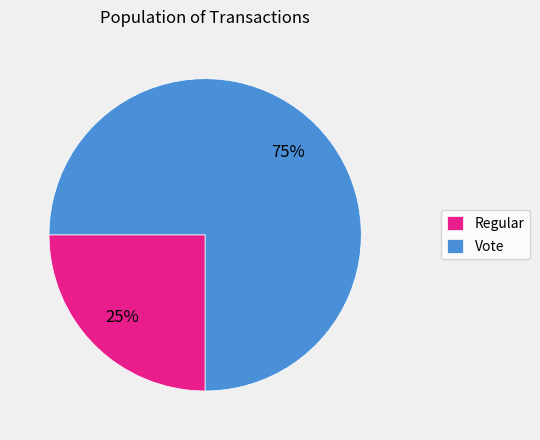

What percentage is the Regular slice, to the nearest percent?

25%